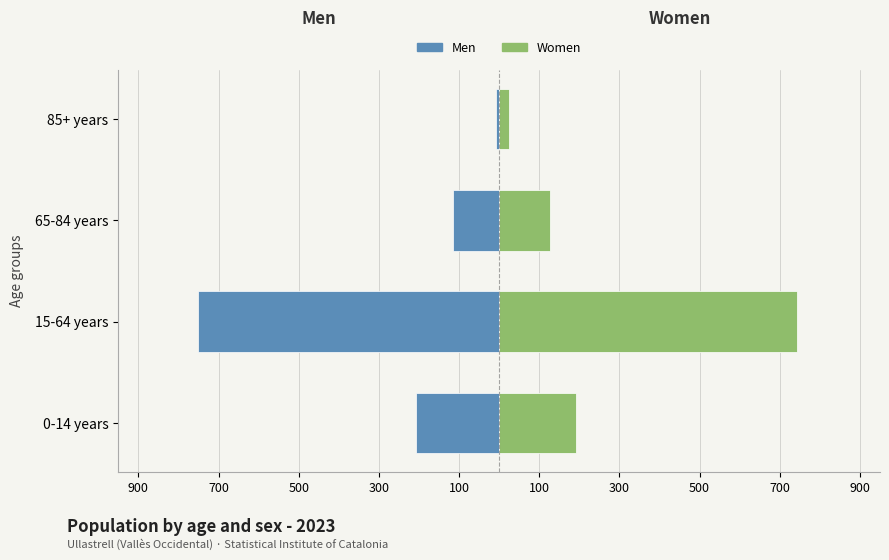

How many data points in Women are less than 192?

2